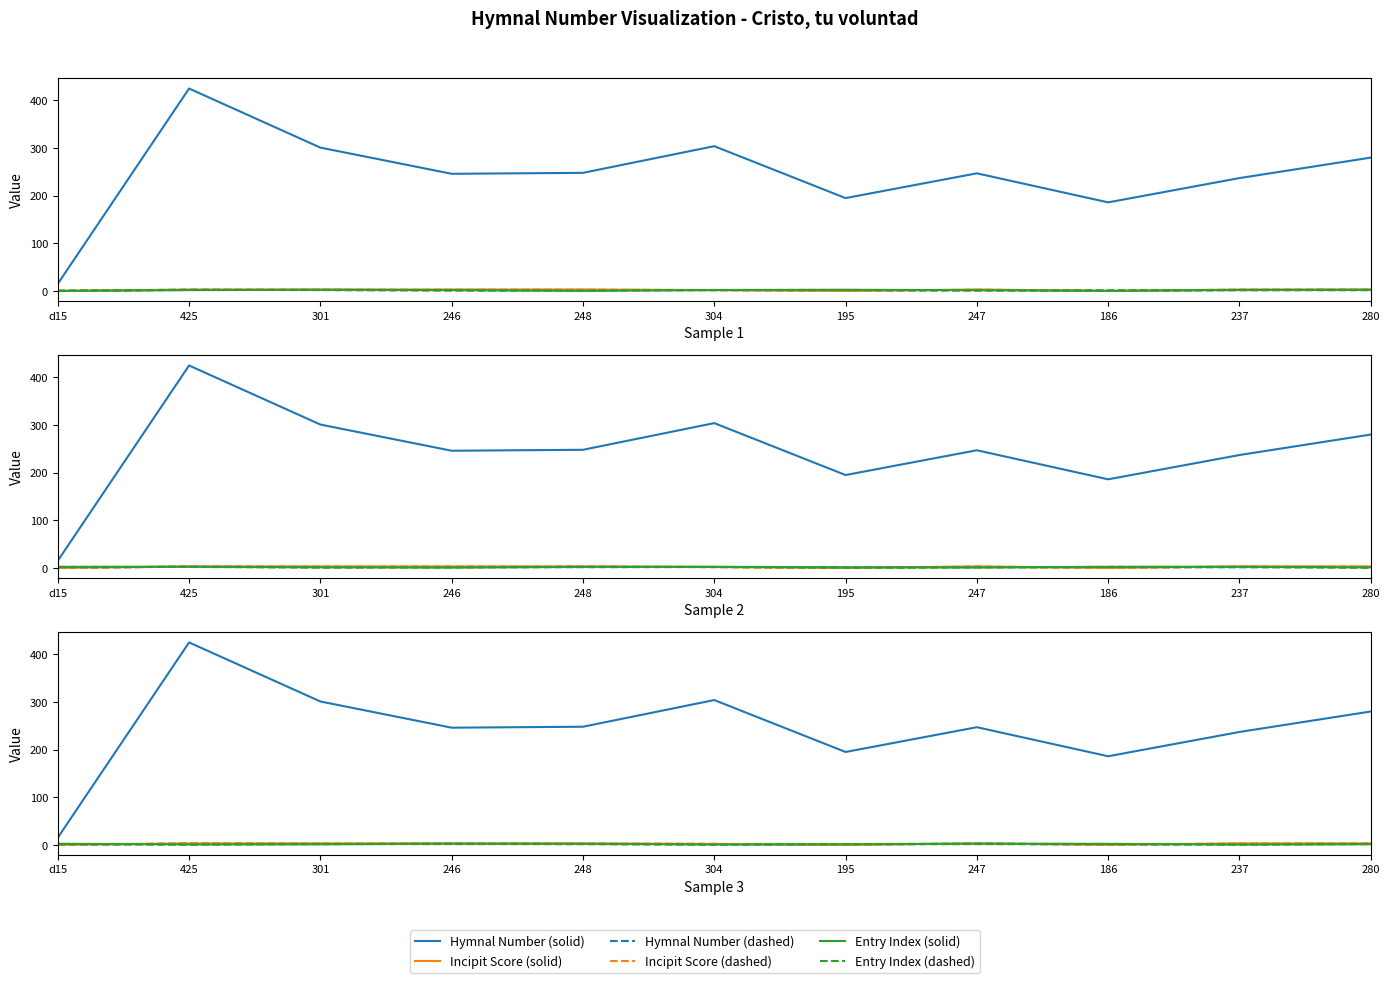

What value does the Incipit Score (dashed) series have at 248?

2.9